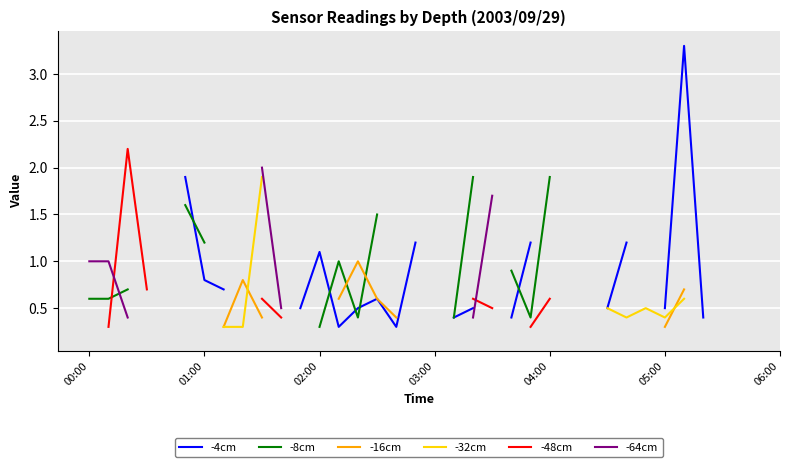

True or false: -64cm and -16cm intersect in this chart.

False